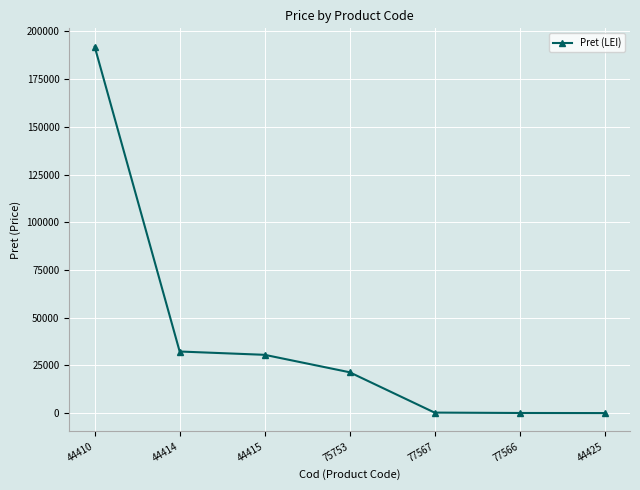

Where is the data nearest to the value 96028?

44414